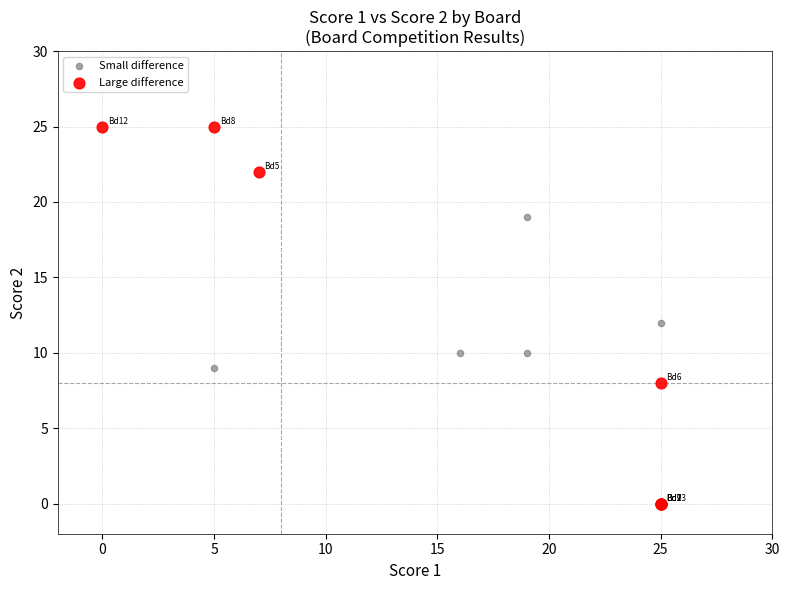

What are all the series names shown in the legend?

Small difference, Large difference